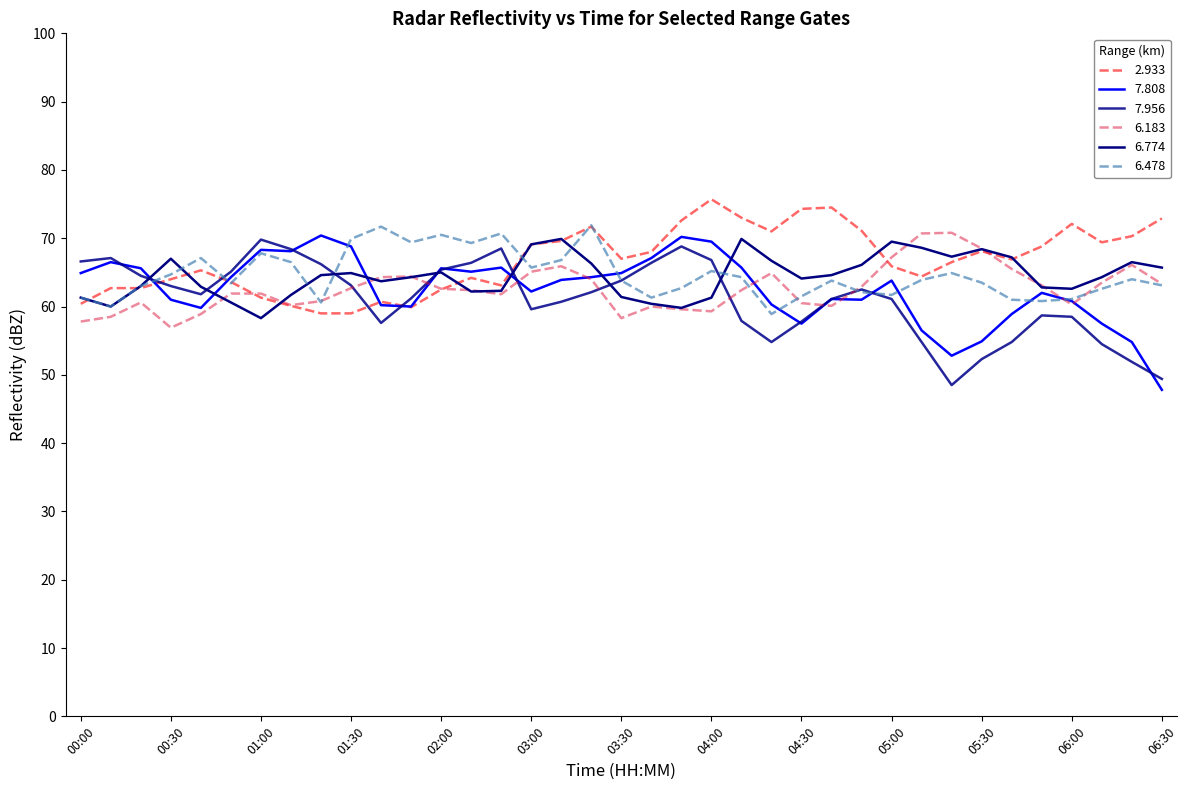

Does the chart have visible grid lines?

No